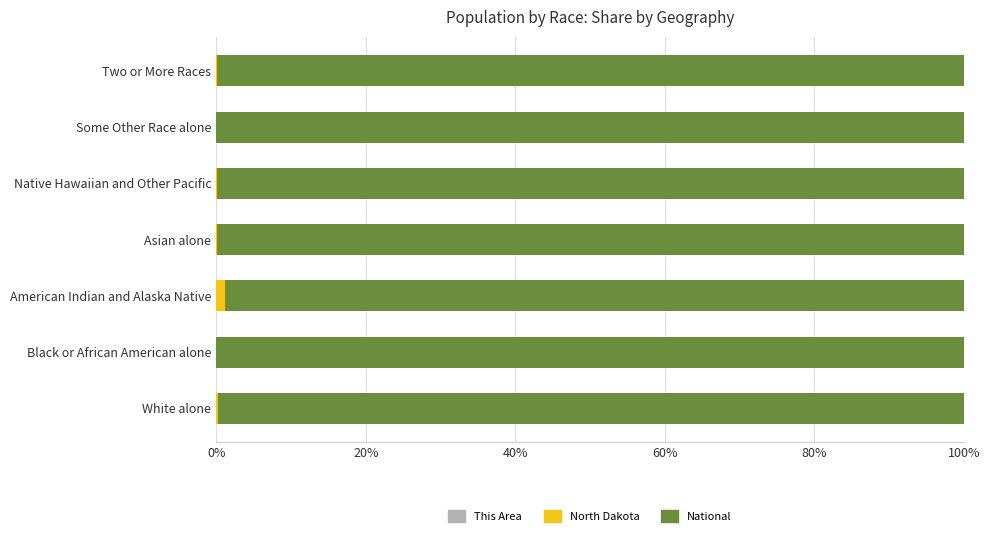

How many categories are shown in the chart?

7